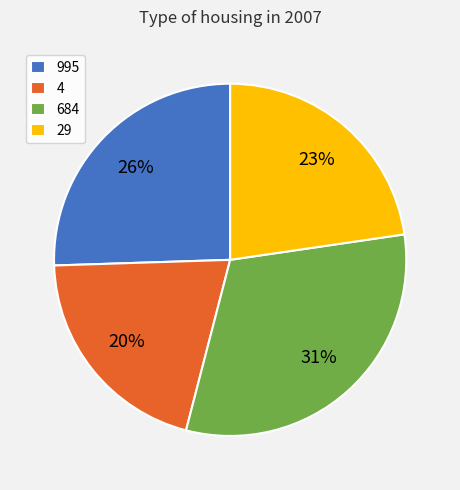

How many segments does this pie chart have?

4